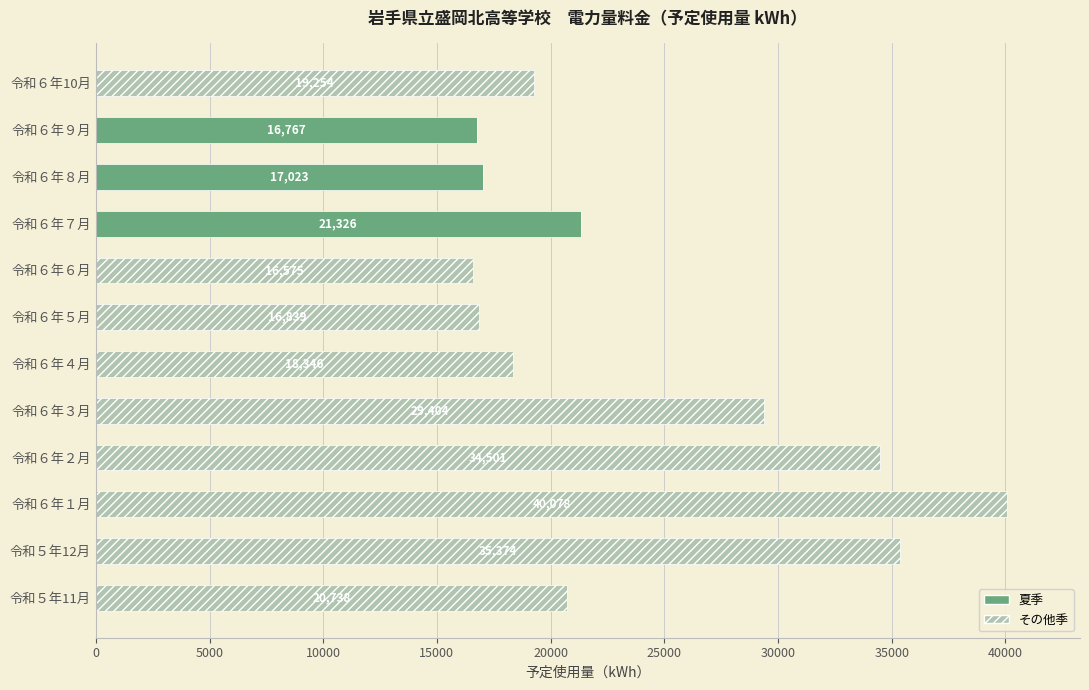

What value does the 夏季 series have at 令和６年９月, to the nearest 50?

16750